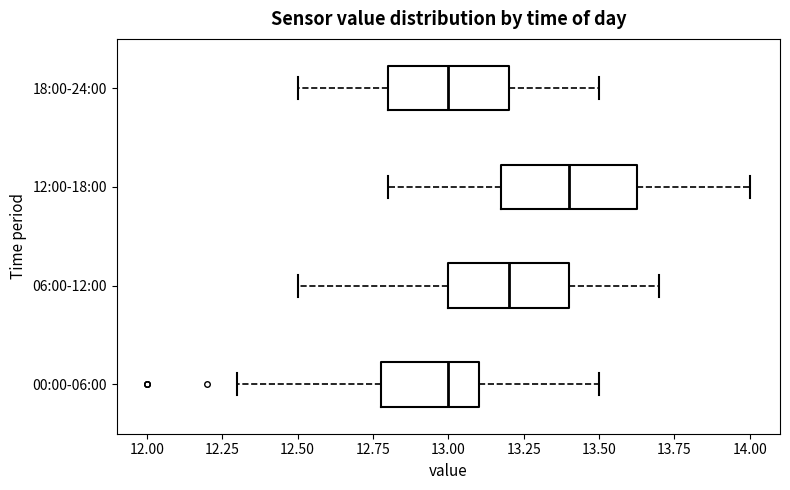

Where is the right edge of the box for 00:00-06:00 on the x-axis? The values are not printed on the chart, so give them approximately, as read against the axis.

13.10